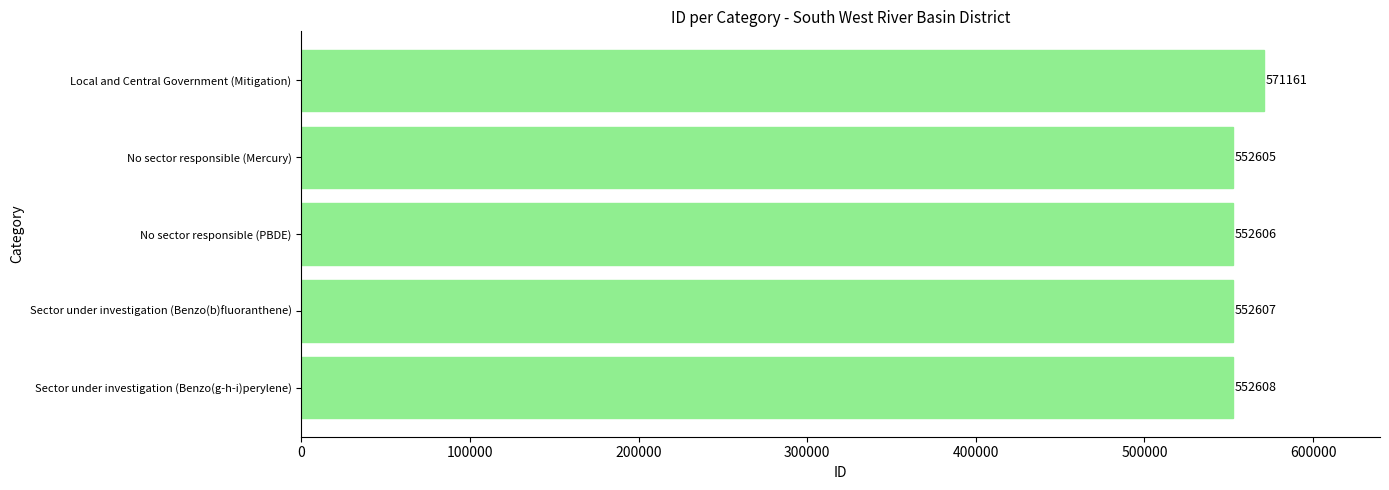

Which label corresponds to the smallest value in the chart?

No sector responsible (Mercury)